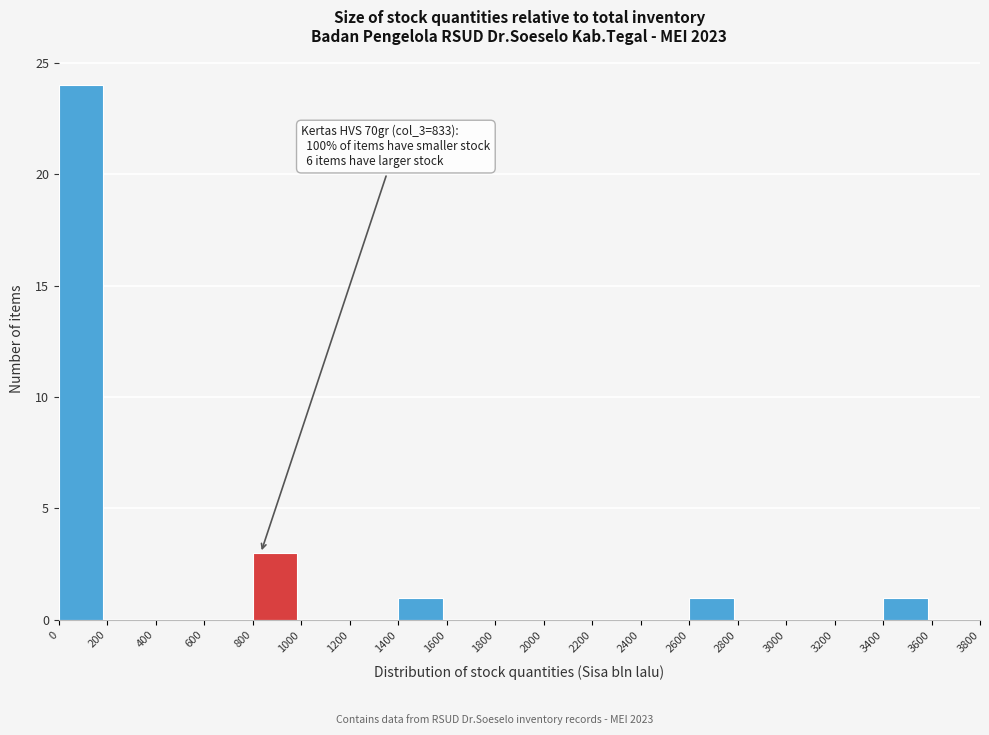

Over which range of the x-axis is the bar tallest?

0 to 200